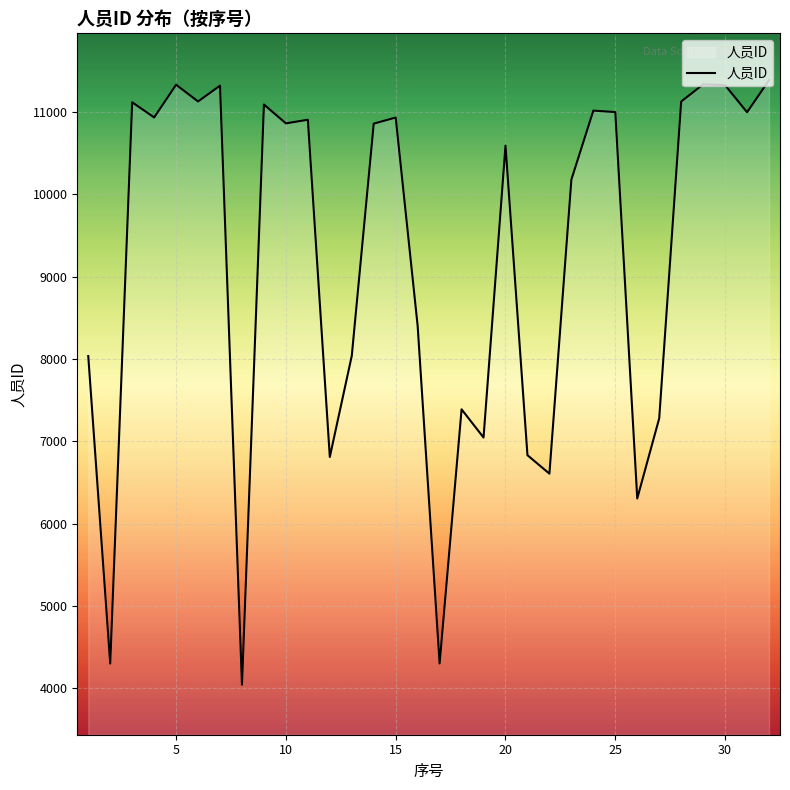

What is the difference between the maximum and minimum values?

7340